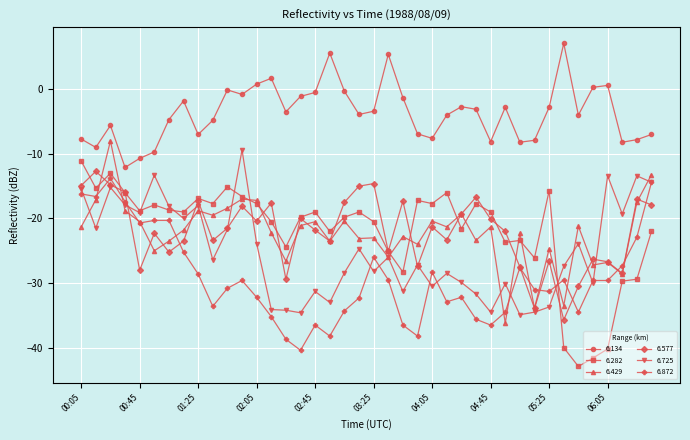

In 6.725, how many points are higher than both neighbors (excluding endpoints)?

13